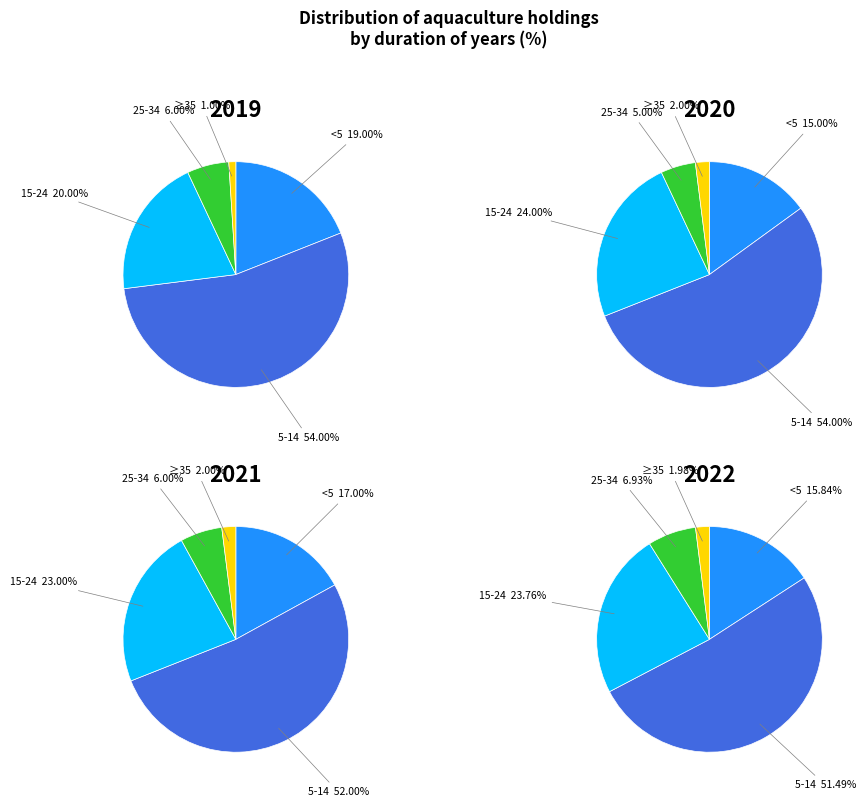

What percentage do ≥35 and 15-24 together represent?

21.0%